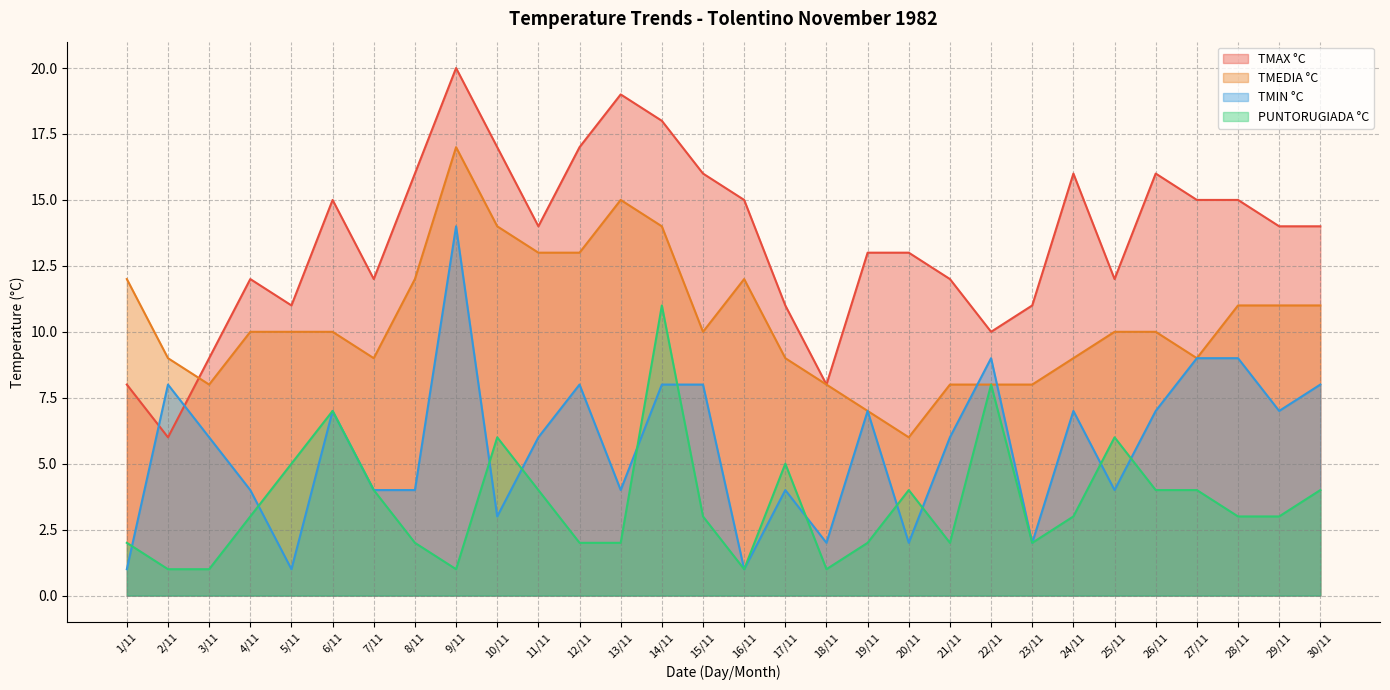

At 19/11, list the series in order from smallest to largest.

PUNTORUGIADA °C, TMEDIA °C, TMIN °C, TMAX °C